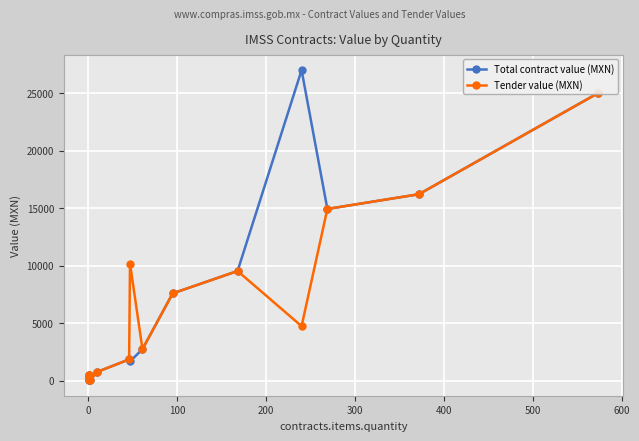

True or false: Tender value (MXN) has a value of 708.9 at 0.

False